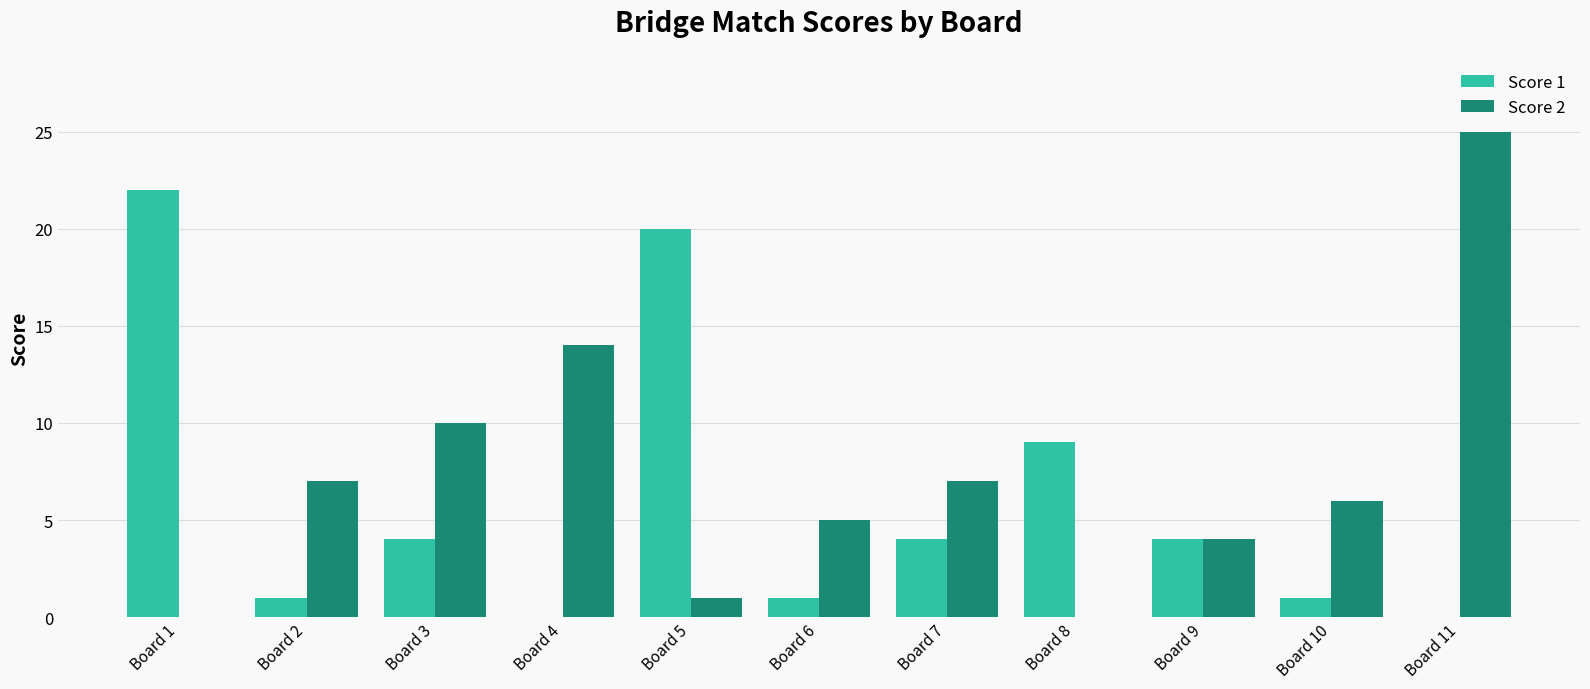

Which label corresponds to the largest value in the chart?

Board 11